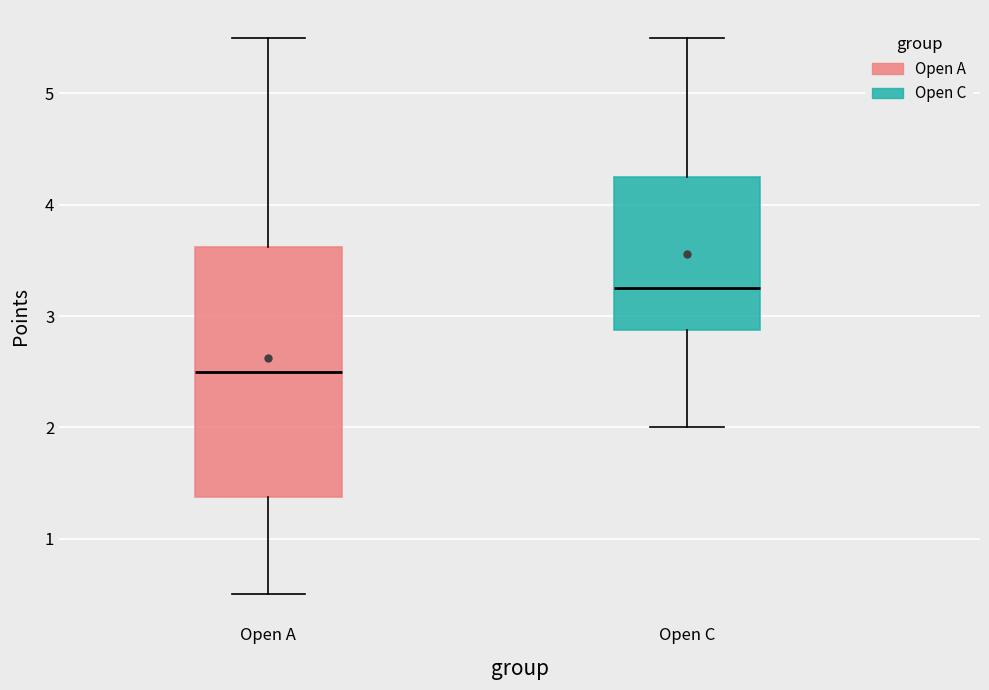

Where is the lower edge of the box for Open C on the y-axis? The values are not printed on the chart, so give them approximately, as read against the axis.

2.9